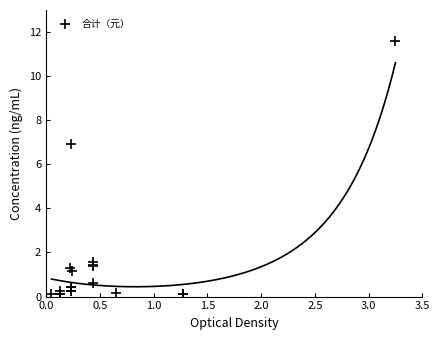

What Y value in the scatter plot is closest to 5?

6.9